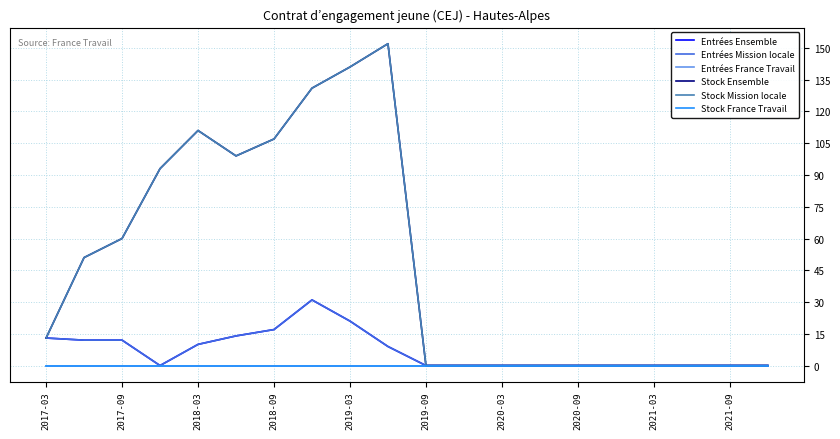

In Stock Mission locale, how many points are higher than both neighbors (excluding endpoints)?

2